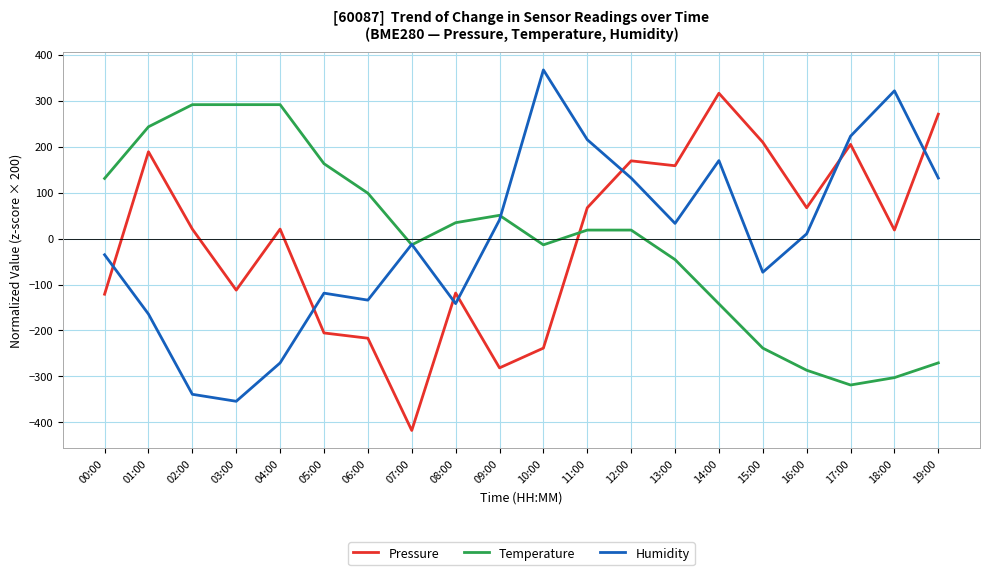

The value of Humidity at 11:00 is 297.2. True or false?

False